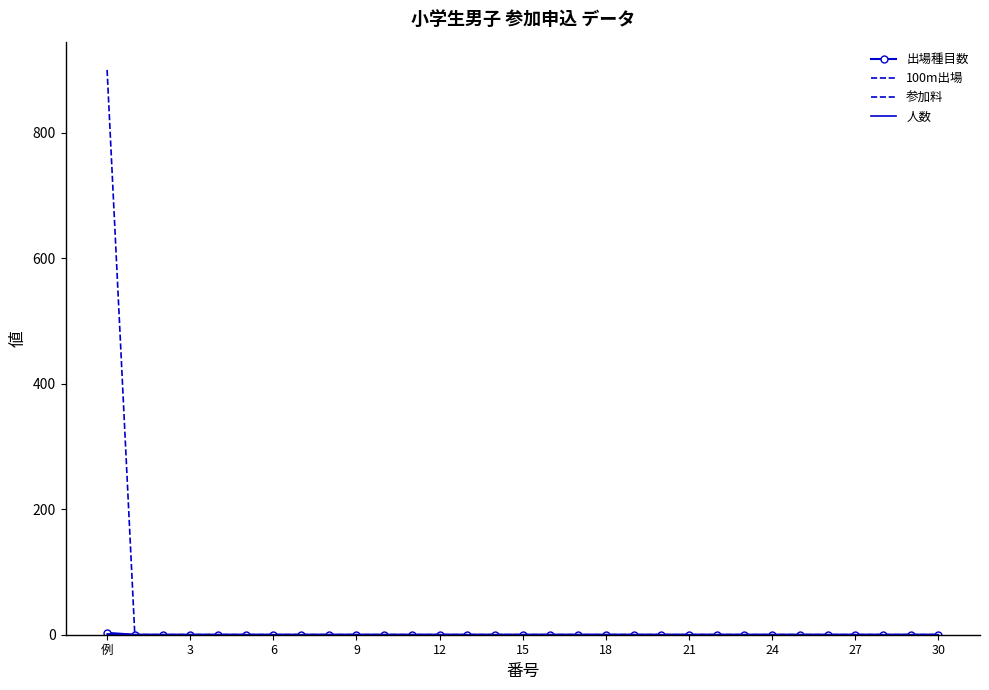

What are all the series names shown in the legend?

出場種目数, 100m出場, 参加料, 人数